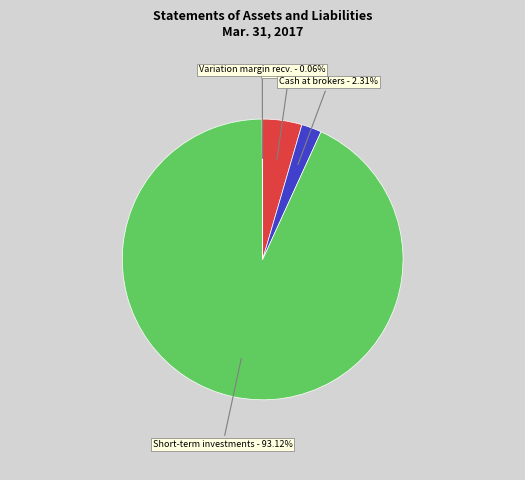

Between Short-term investments and Cash at brokers, which is larger?

Short-term investments